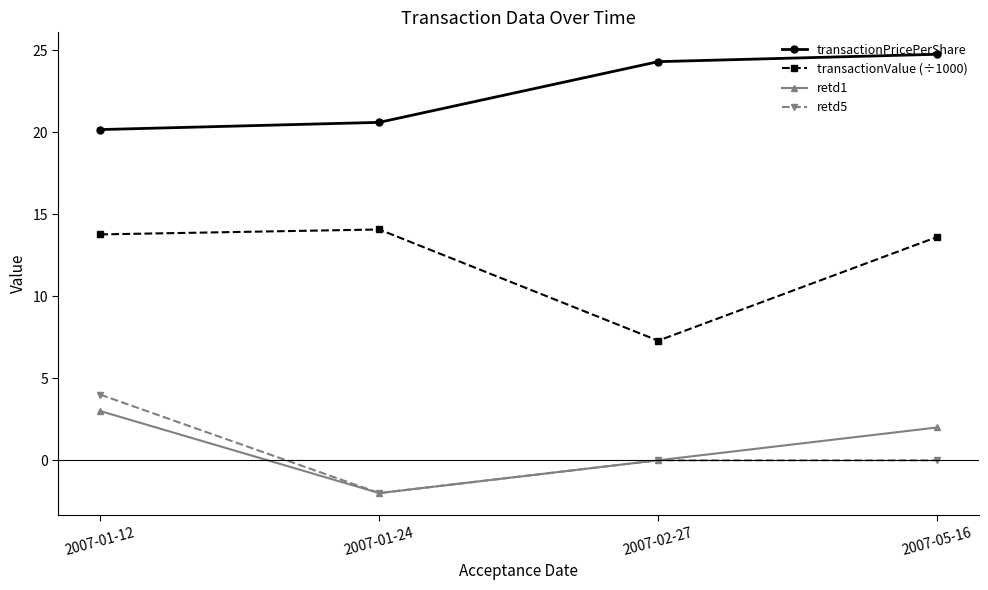

Reading right to left, list all the values displayed in this chart.

transactionPricePerShare: 24.8	24.3	20.6	20.2
transactionValue (÷1000): 13.6	7.3	14.1	13.8
retd1: 2.0	0.0	-2.0	3.0
retd5: 0.0	0.0	-2.0	4.0